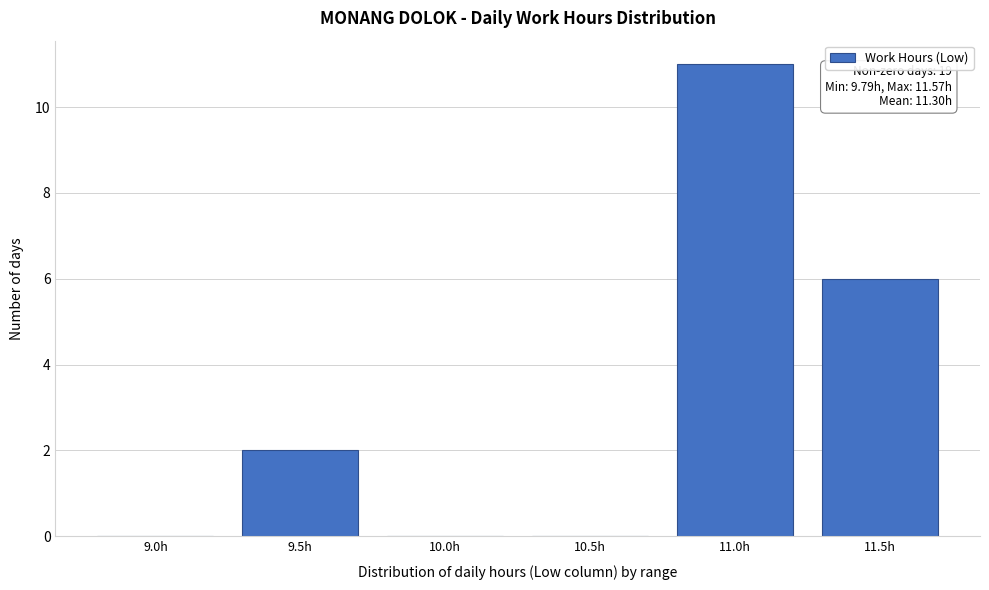

Reading left to right, list all the values displayed in this chart.

9.0h=0	9.5h=2	10.0h=0	10.5h=0	11.0h=11	11.5h=6